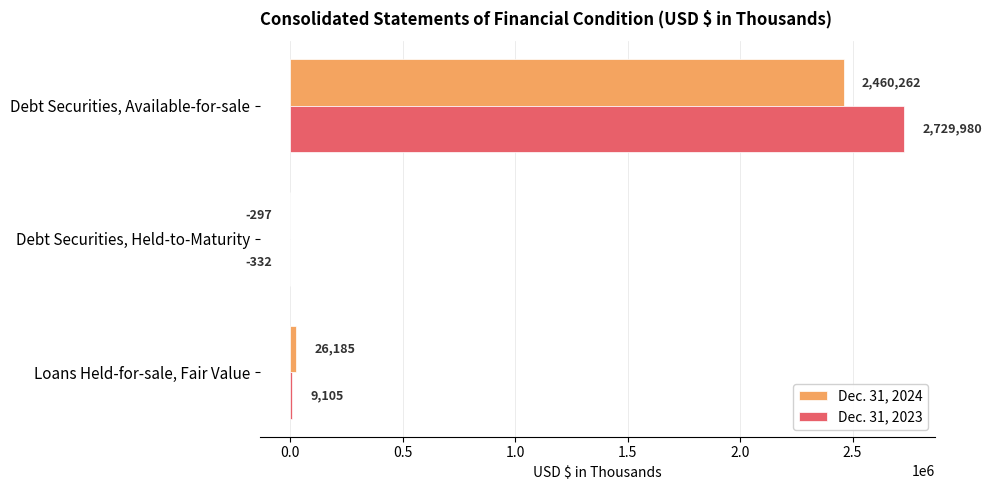

What are all the series names shown in the legend?

Dec. 31, 2024, Dec. 31, 2023